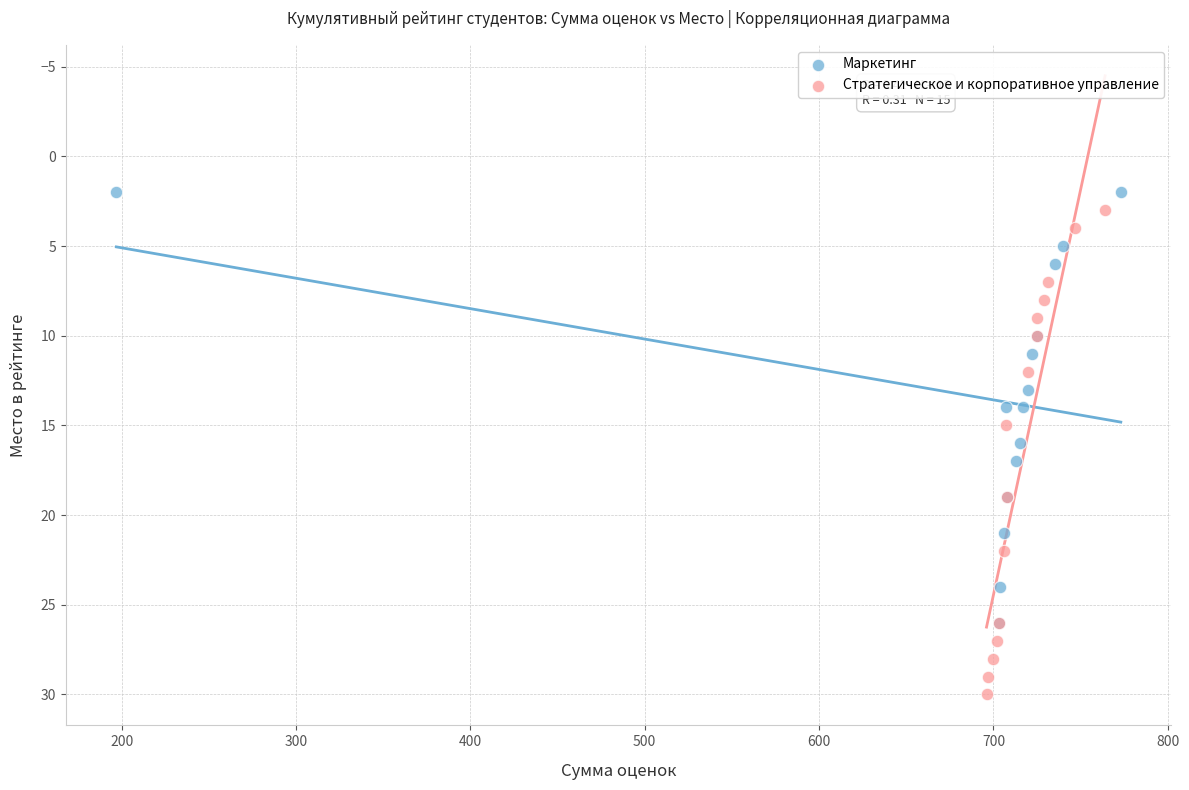

Which series contains the highest Y value?

Стратегическое и корпоративное управление